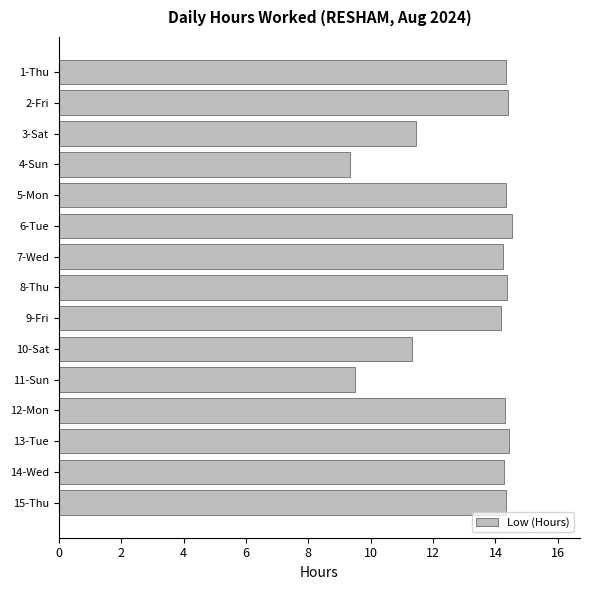

What is the sum of all values?

199.3